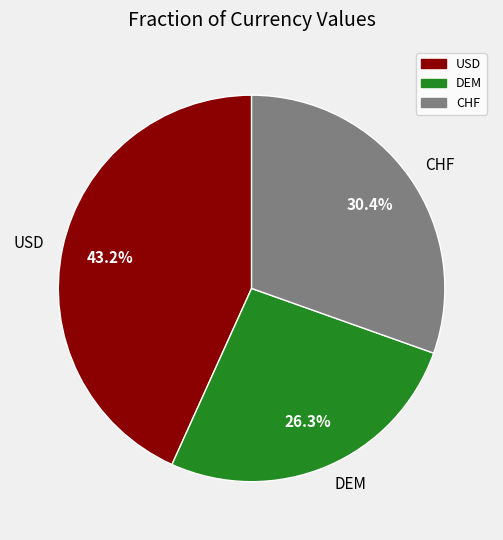

Is USD the majority of the pie?

No